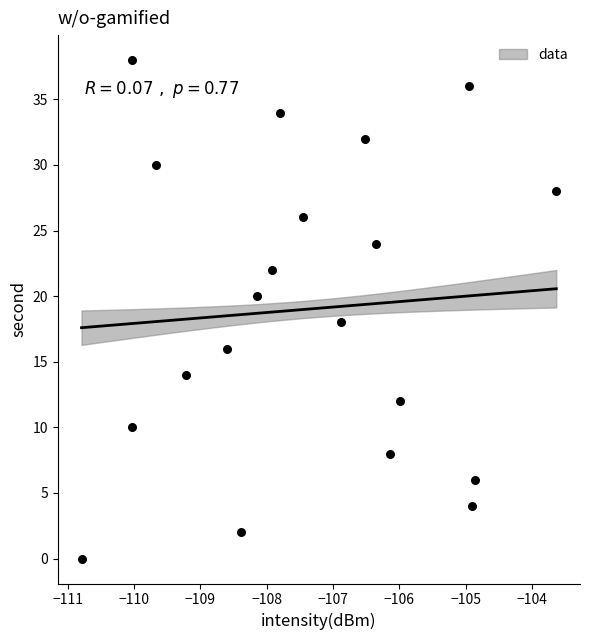

What is the range of Y values (max minus min)?

38